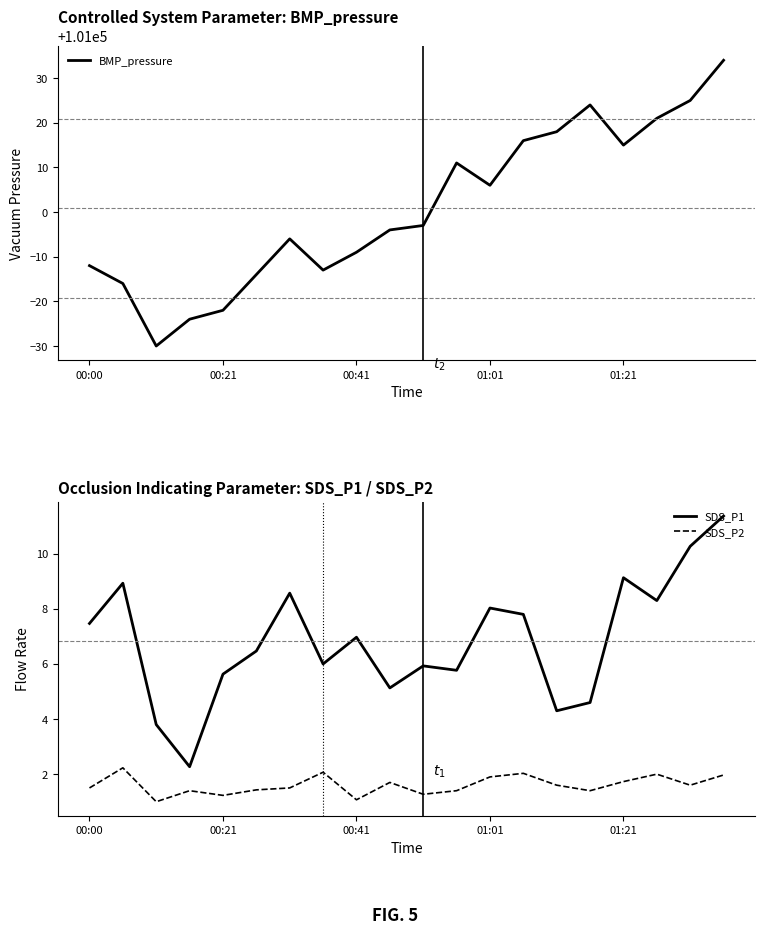

What is the minimum value for SDS_P2?

1.0